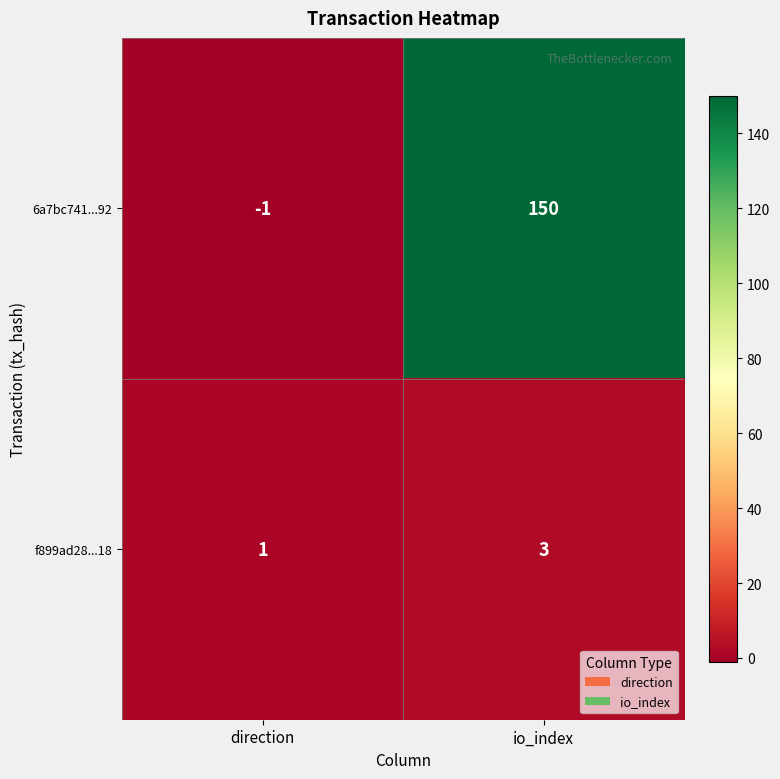

What is the difference between the highest and lowest values at io_index?

147